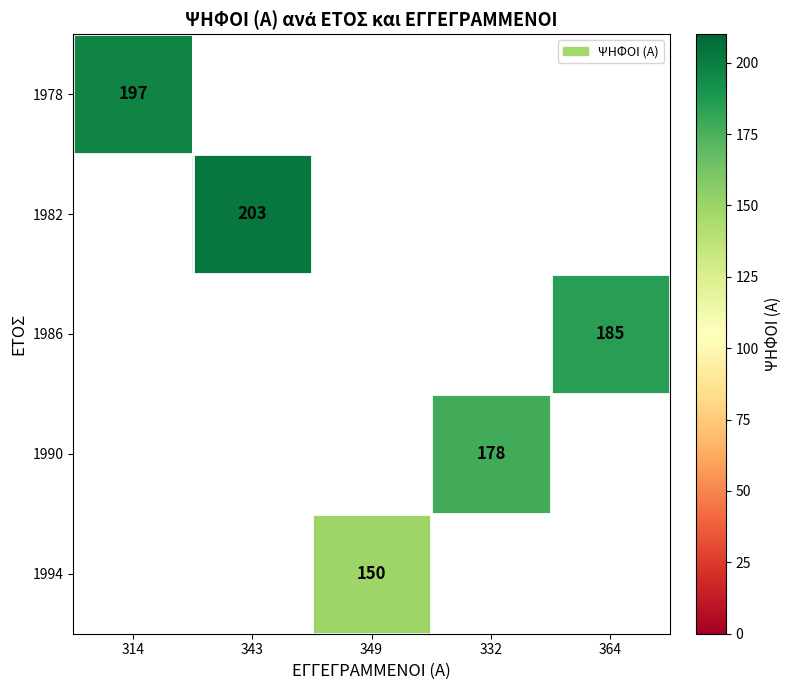

The 1990 series shows 284 at 332. True or false?

False